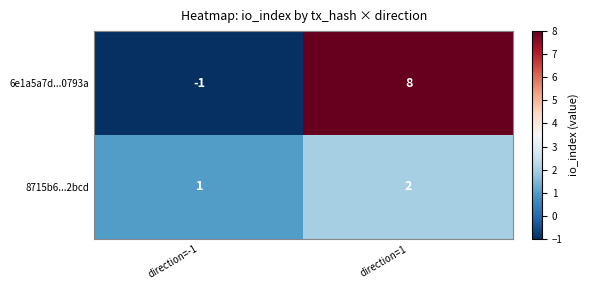

What is the spread (max minus min) of values at direction=1?

6